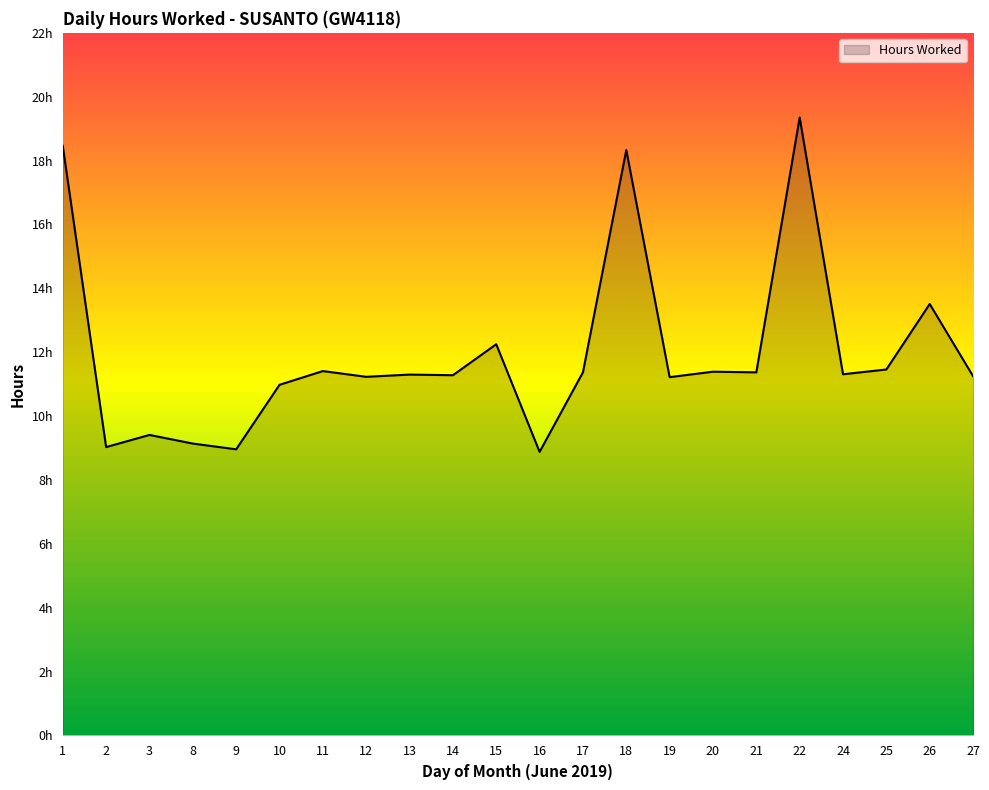

List the labels in order of value, largest first.

22, 1, 18, 26, 15, 25, 11, 20, 17, 21, 24, 13, 14, 27, 12, 19, 10, 3, 8, 2, 9, 16